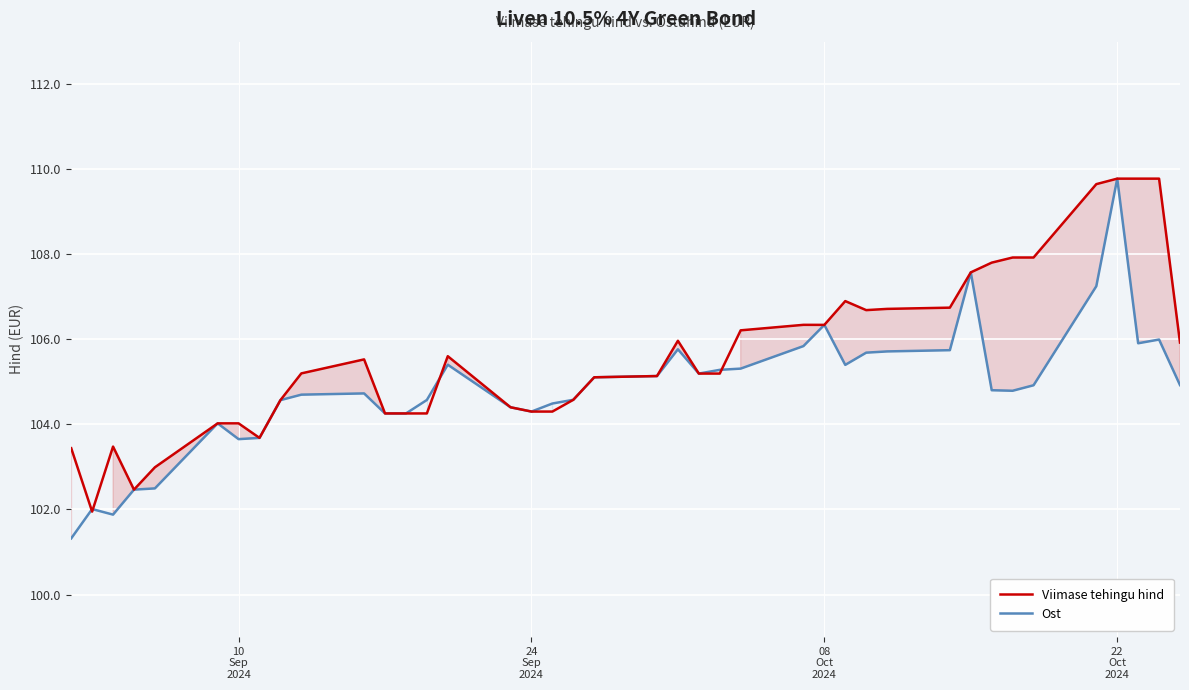

How many times do Viimase tehingu hind and Ost cross each other?

5